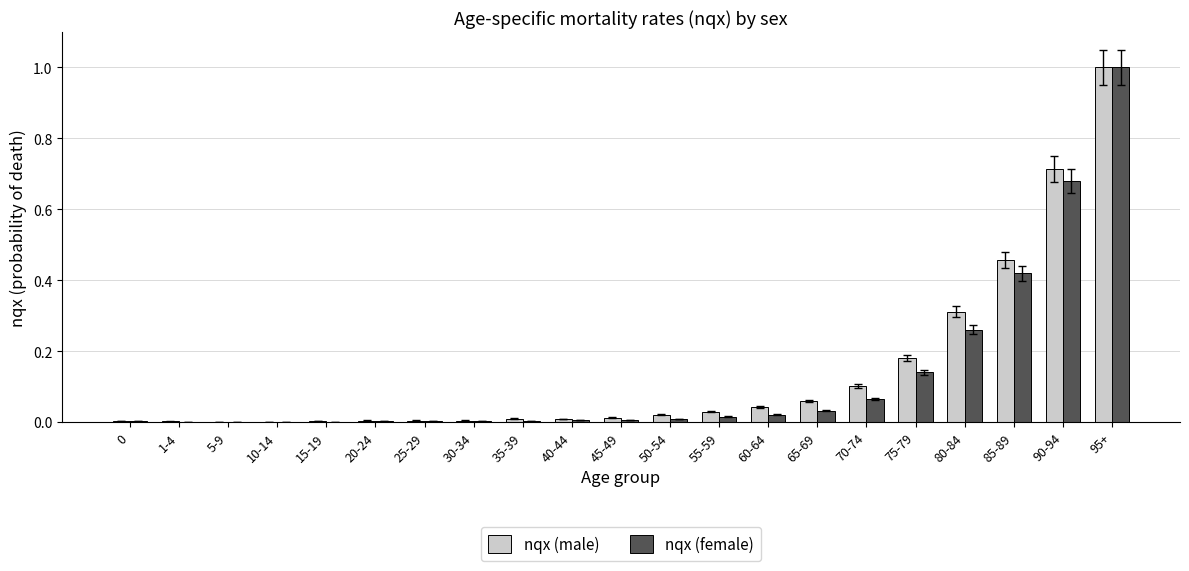

Is the value of nqx (female) at 65-69 greater than the value of nqx (male) at 95+?

No